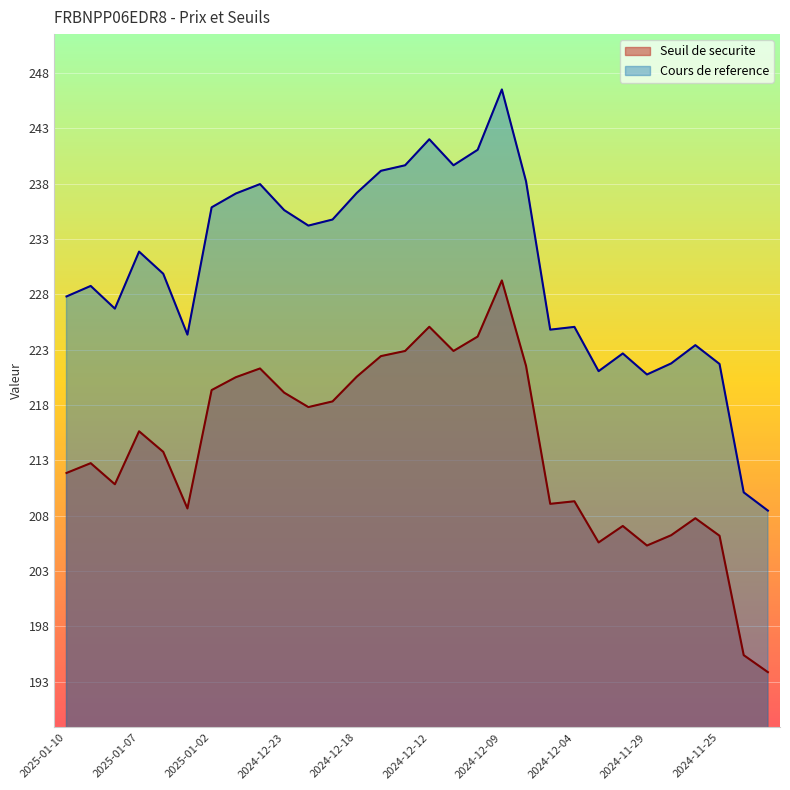

What is the maximum value shown in the chart?

246.5